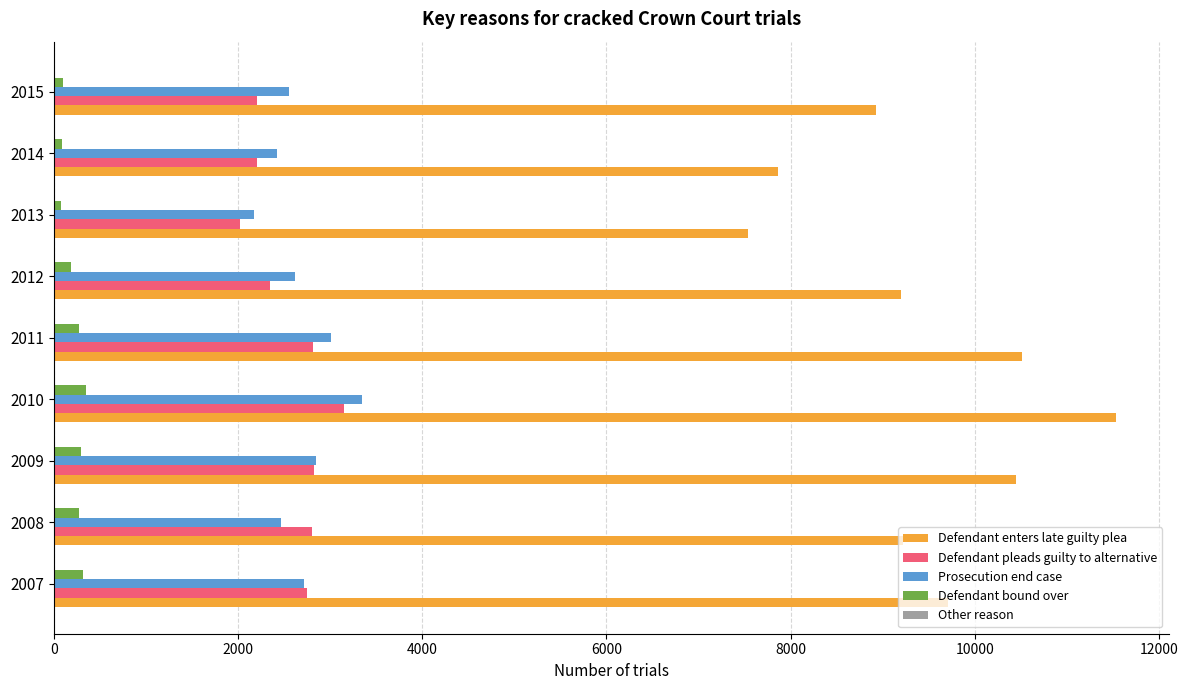

At which label does Defendant enters late guilty plea reach its peak?

2010